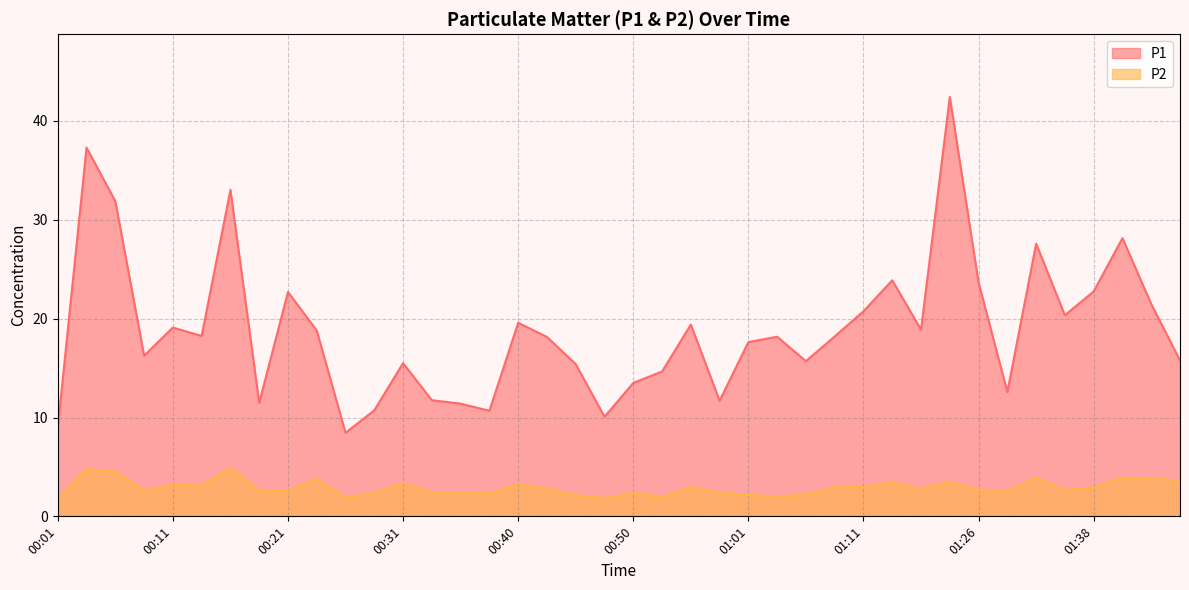

Reading left to right, transcribe all the data shown in this chart.

P1: 00:01=9.0	00:04=37.3	00:06=31.9	00:09=16.2	00:11=19.1	00:13=18.2	00:16=33.0	00:18=11.5	00:21=22.7	00:23=18.8	00:26=8.4	00:28=10.7	00:31=15.5	00:33=11.8	00:35=11.4	00:38=10.7	00:40=19.6	00:43=18.1	00:45=15.4	00:48=10.1	00:50=13.5	00:53=14.7	00:55=19.4	00:58=11.7	01:01=17.6	01:03=18.2	01:06=15.7	01:08=18.2	01:11=20.8	01:13=23.9	01:16=18.9	01:18=42.4	01:26=23.6	01:28=12.6	01:33=27.6	01:36=20.4	01:38=22.8	01:41=28.1	01:43=21.5	01:46=15.8
P2: 00:01=1.8	00:04=4.8	00:06=4.5	00:09=2.6	00:11=3.2	00:13=3.1	00:16=4.9	00:18=2.6	00:21=2.6	00:23=3.8	00:26=1.9	00:28=2.4	00:31=3.4	00:33=2.5	00:35=2.5	00:38=2.3	00:40=3.3	00:43=2.8	00:45=2.1	00:48=1.9	00:50=2.4	00:53=1.9	00:55=3.0	00:58=2.4	01:01=2.2	01:03=2.0	01:06=2.2	01:08=3.0	01:11=3.0	01:13=3.5	01:16=2.8	01:18=3.5	01:26=2.7	01:28=2.5	01:33=3.9	01:36=2.7	01:38=3.0	01:41=3.9	01:43=3.9	01:46=3.6